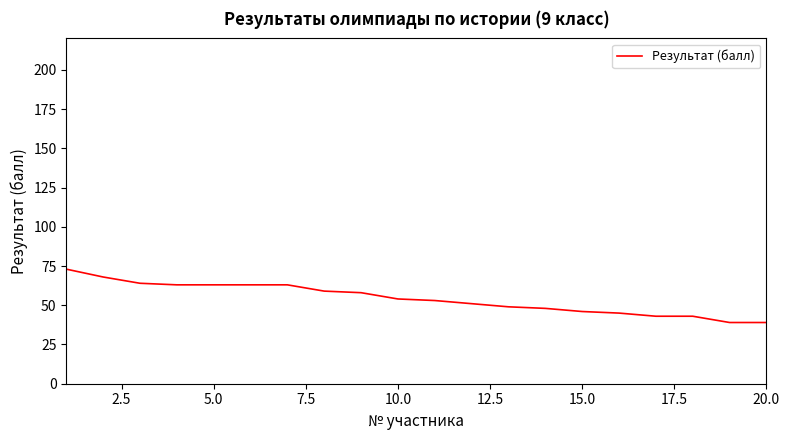

What is the difference between the maximum and minimum values?

34